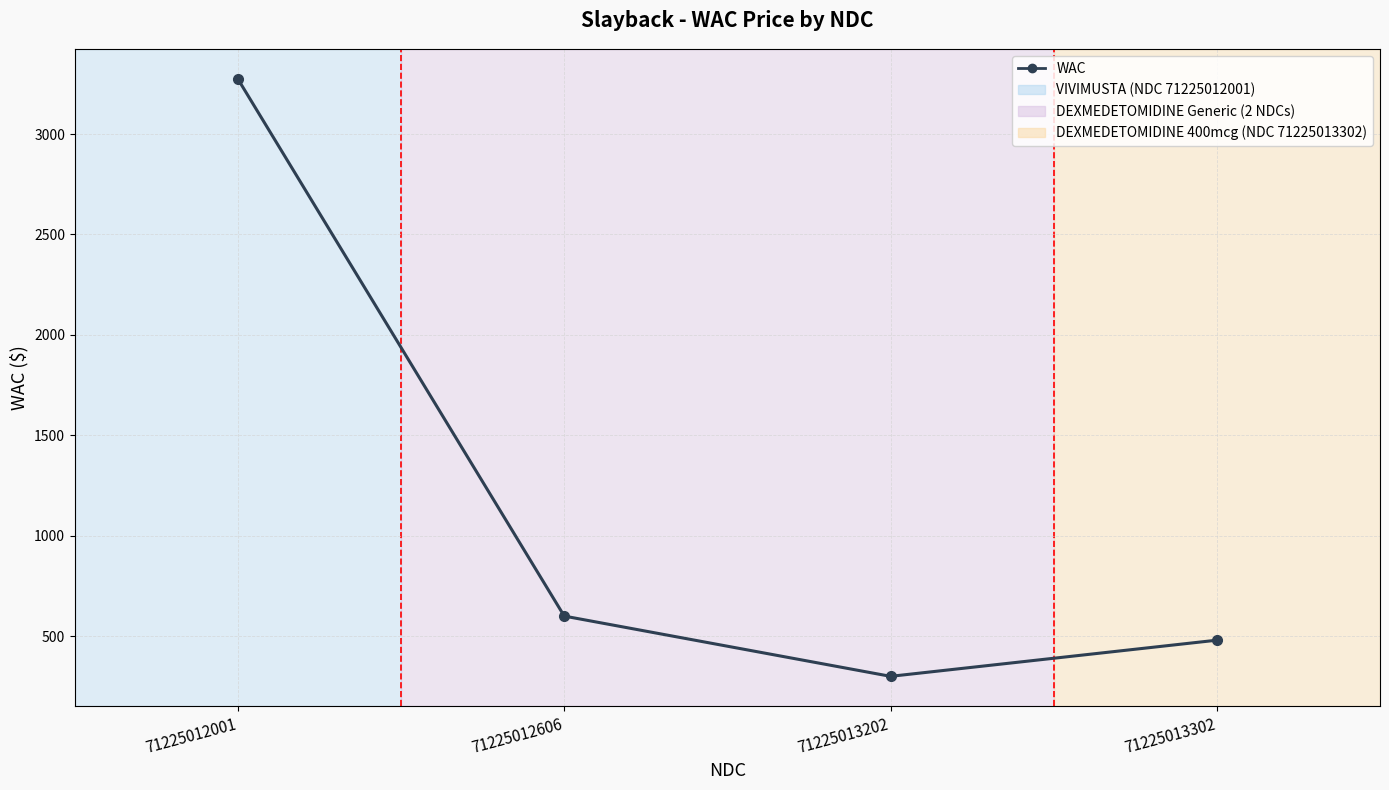

What is the average value?

1163.4